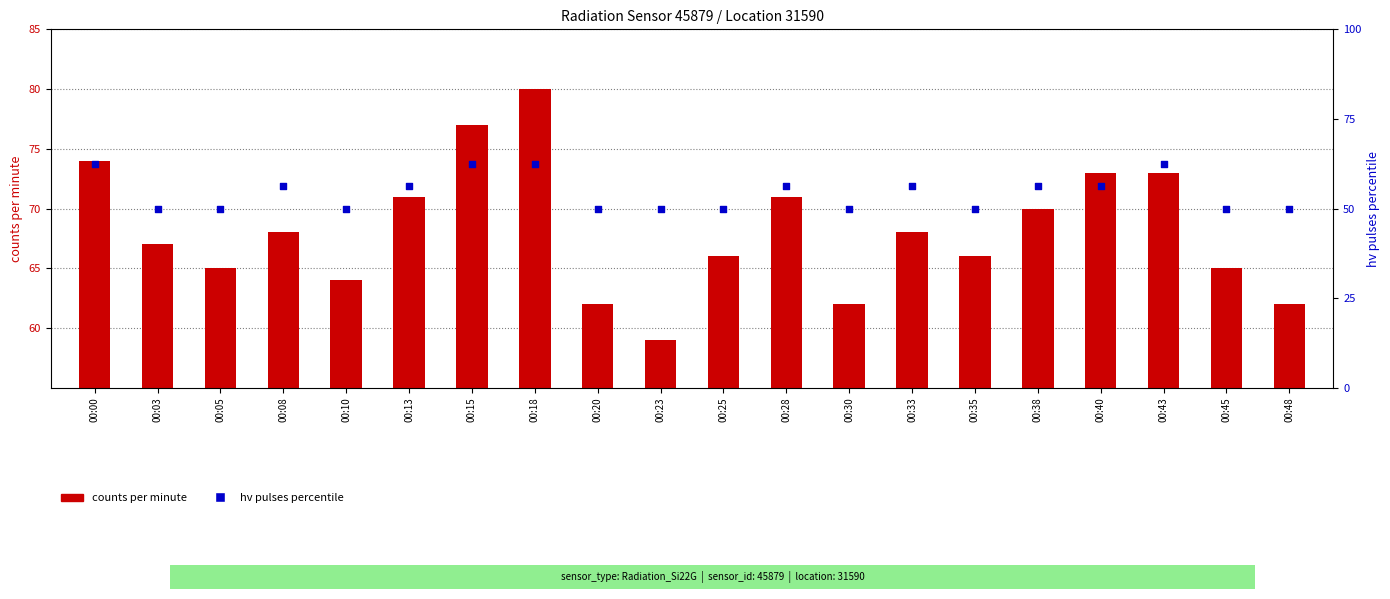

At which category is the sum across all series the highest?

00:18